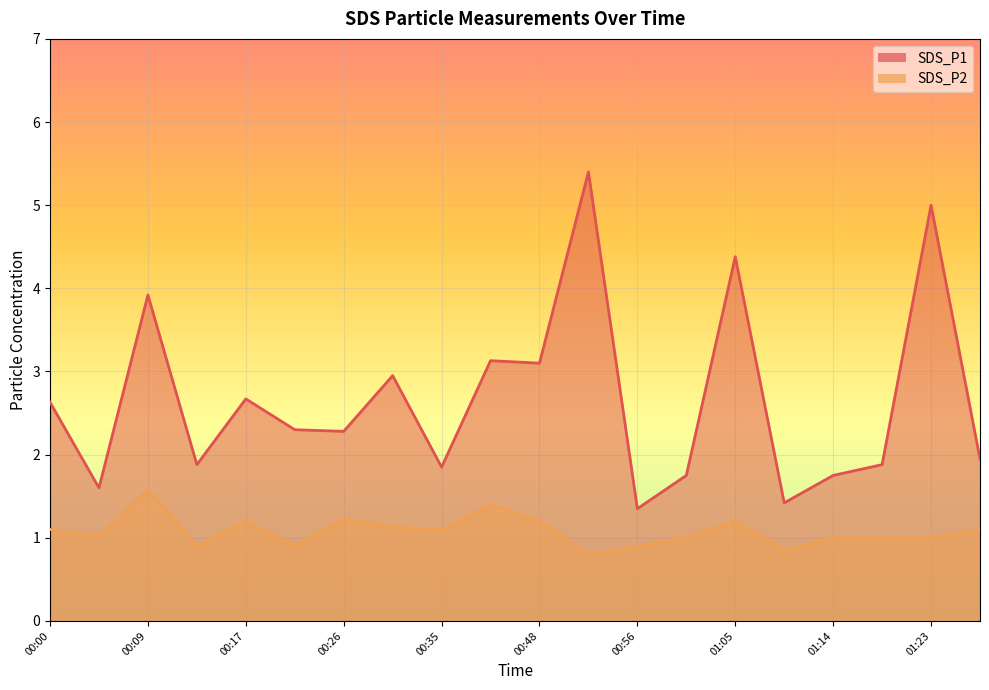

At which category does the chart reach its minimum across all series?

00:52